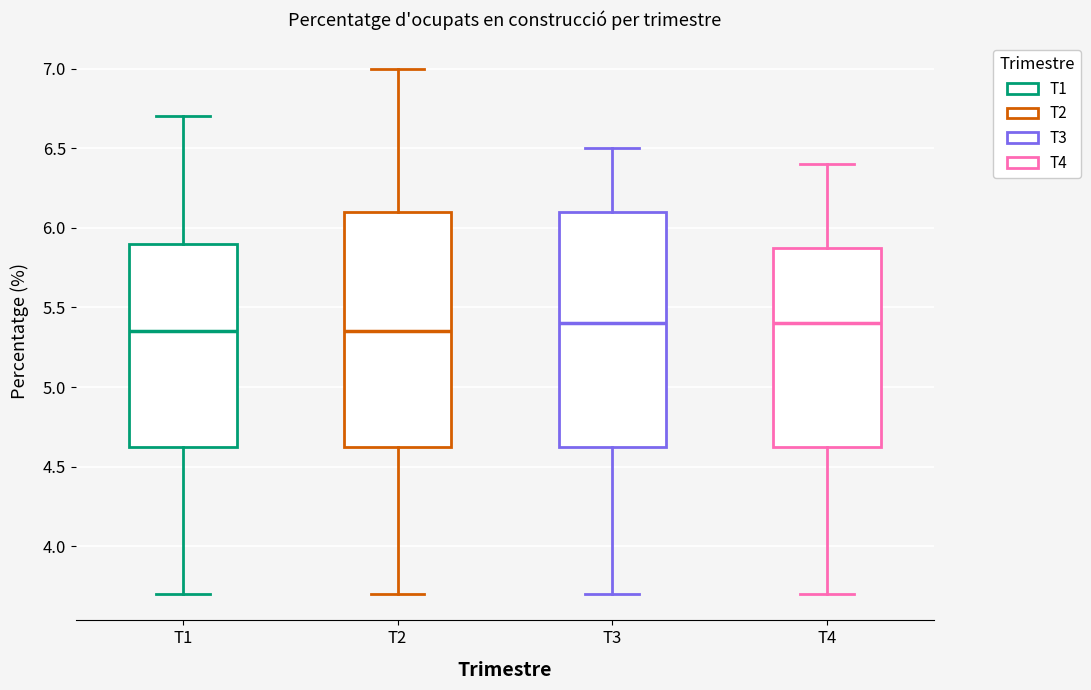

Reading left to right, transcribe this box plot: for each box, give where its median line is, the range the box spans, and where its two whiskers end, as read against the y-axis. The values are not printed on the chart, so give them approximately, as read against the axis.

T1: median 5.35, box 4.65 to 5.90, whiskers 3.70 to 6.70
T2: median 5.35, box 4.65 to 6.10, whiskers 3.70 to 7.00
T3: median 5.40, box 4.65 to 6.10, whiskers 3.70 to 6.50
T4: median 5.40, box 4.65 to 5.90, whiskers 3.70 to 6.40